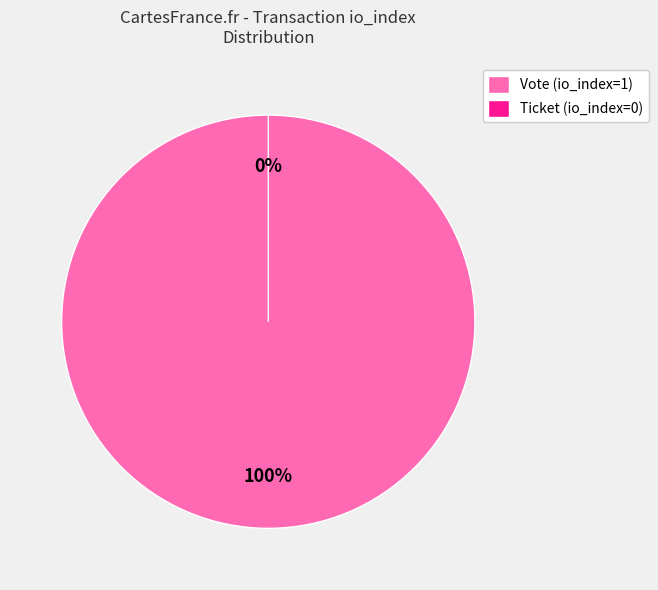

Is it true that Ticket (io_index=0) is 11% of the pie?

False